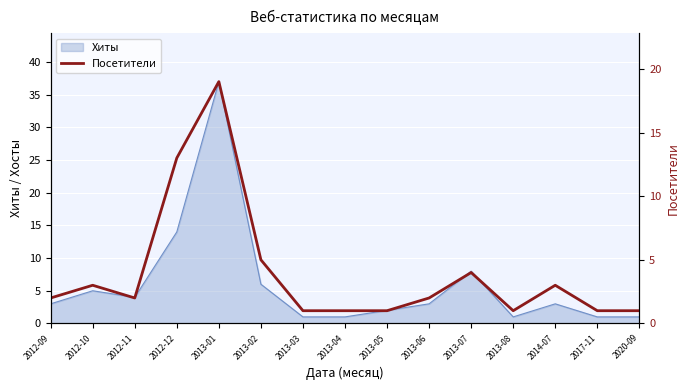

How many points are higher than both their immediate neighbors (excluding endpoints)?

4